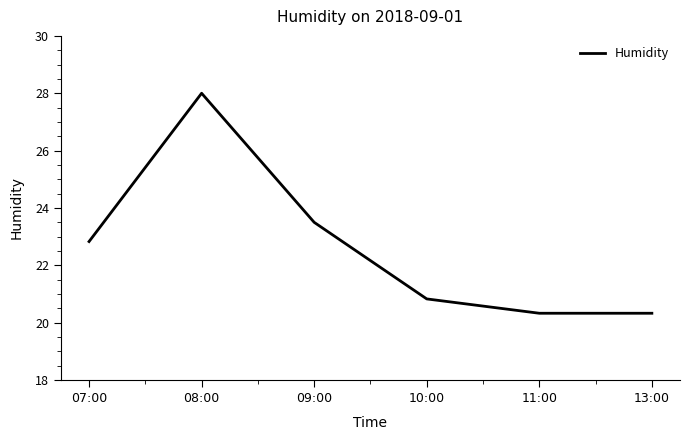

Between 10:00 and 11:00, which is larger?

10:00